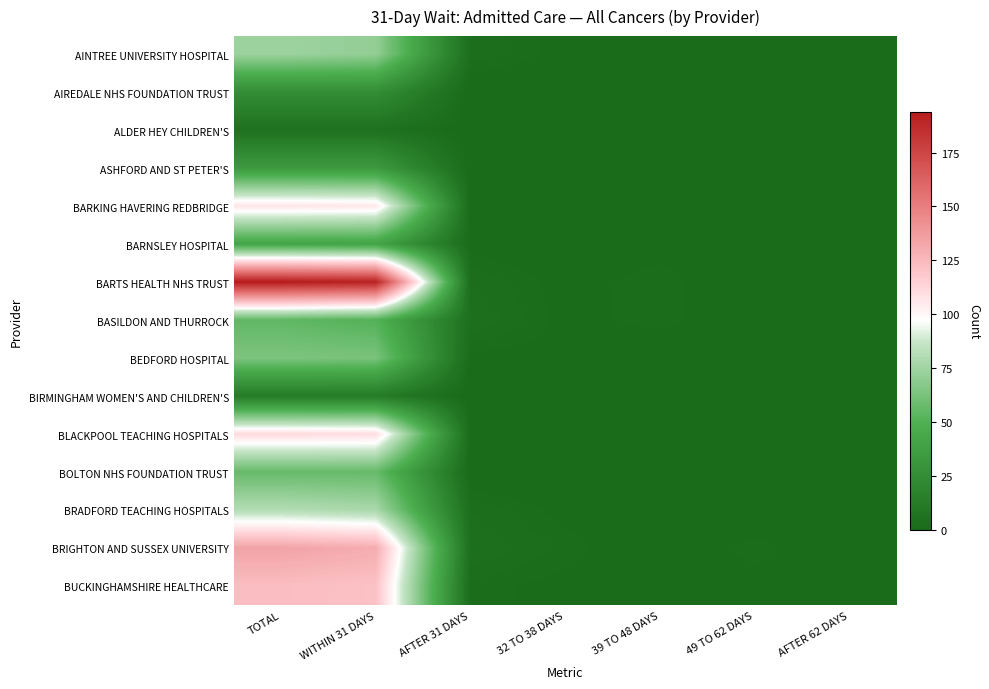

Which series has the largest range (max minus min)?

BARTS HEALTH NHS TRUST